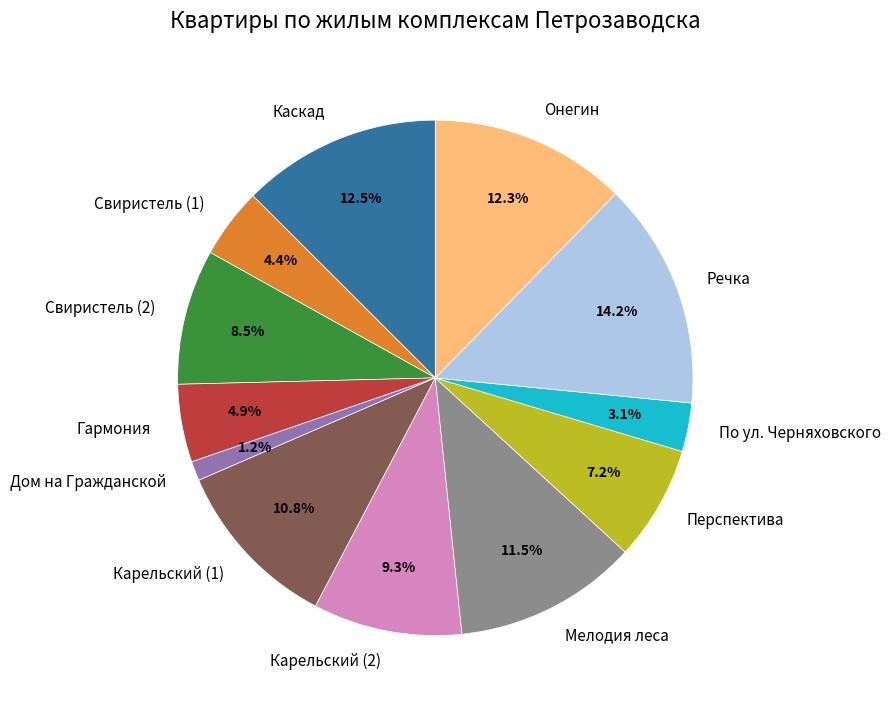

Which slice is the smallest?

Дом на Гражданской